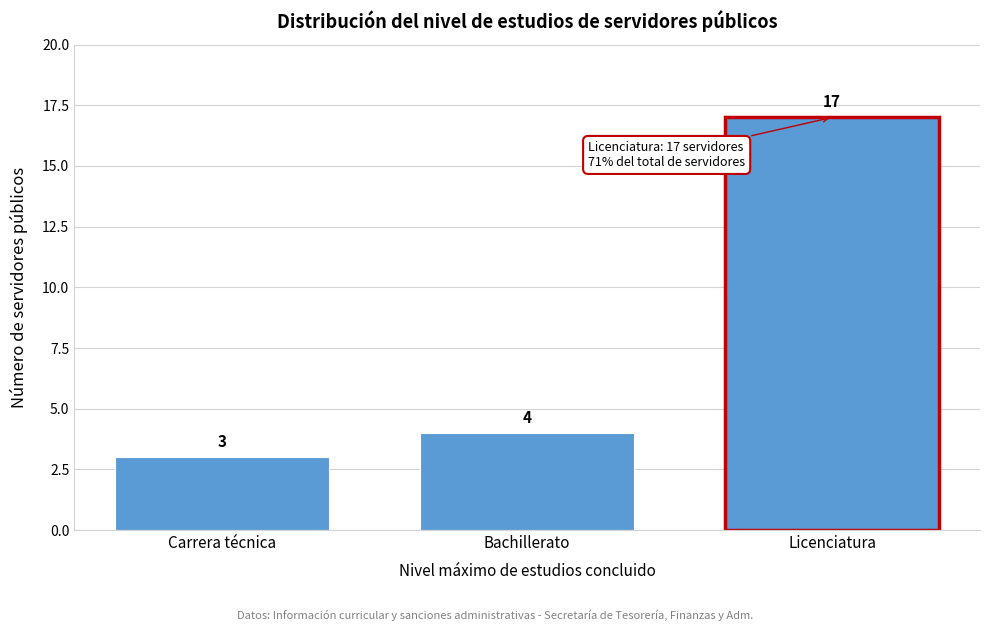

Reading right to left, extract all data points from this chart.

17	4	3